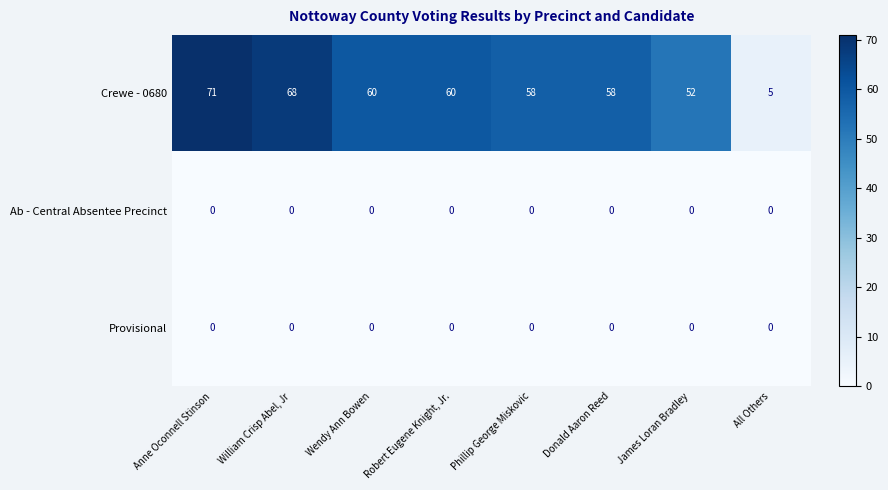

Which series changed the most between Robert Eugene Knight, Jr. and Phillip George Miskovic?

Crewe - 0680